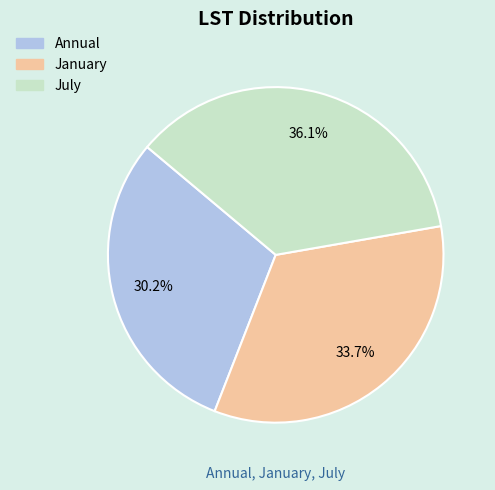

How many segments does this pie chart have?

3